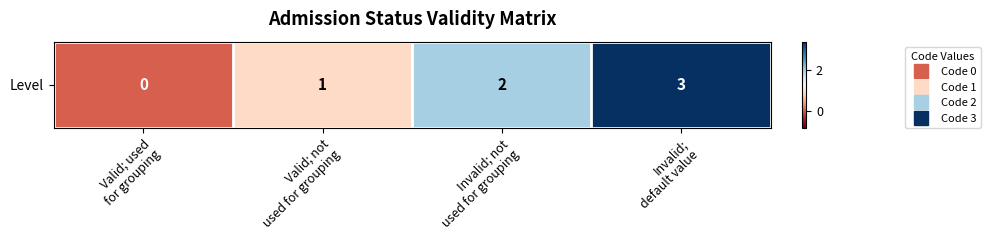

Is it true that the value at Valid; used
for grouping is -2?

False